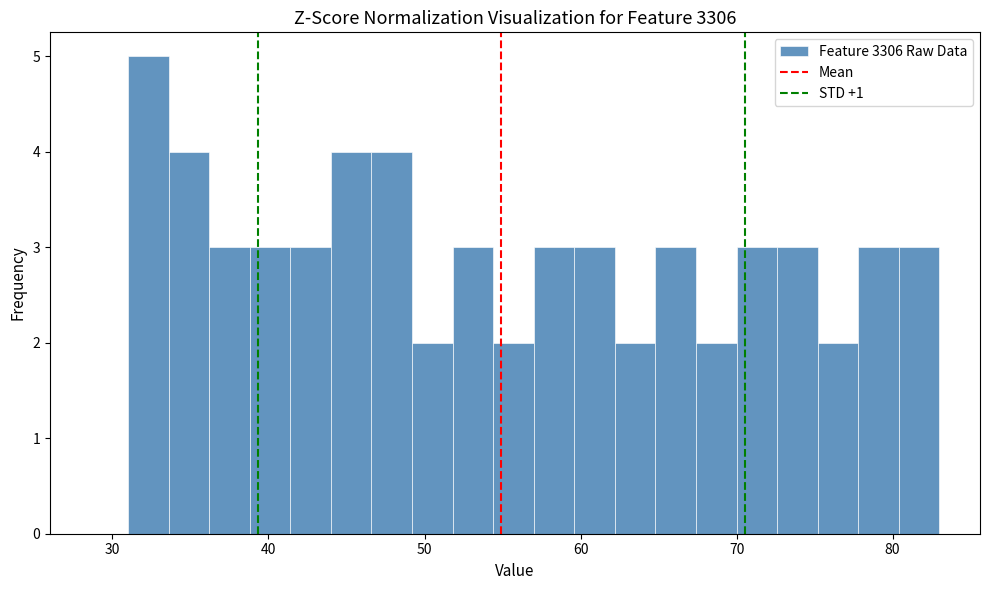

Around what value on the x-axis is the tallest bar? Give the approximate position of its centre, as read against the axis.

32